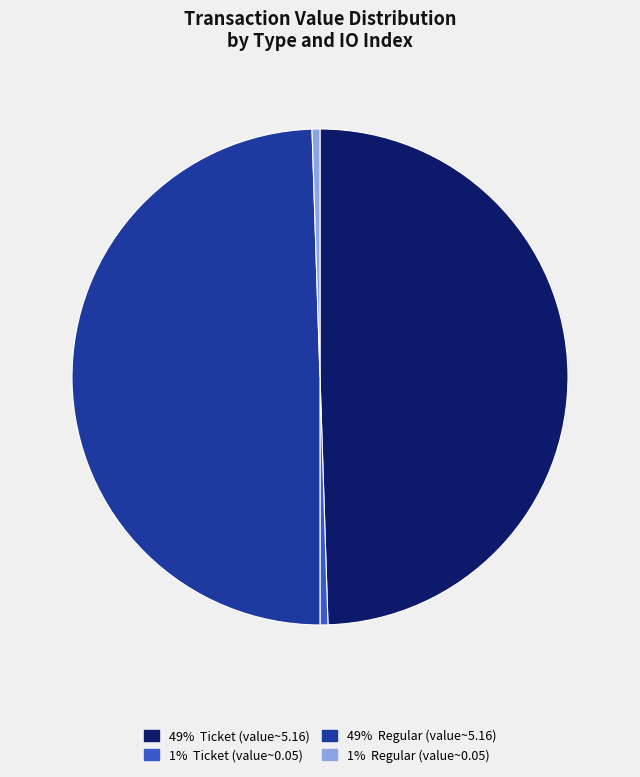

Does any single category account for the majority?

No